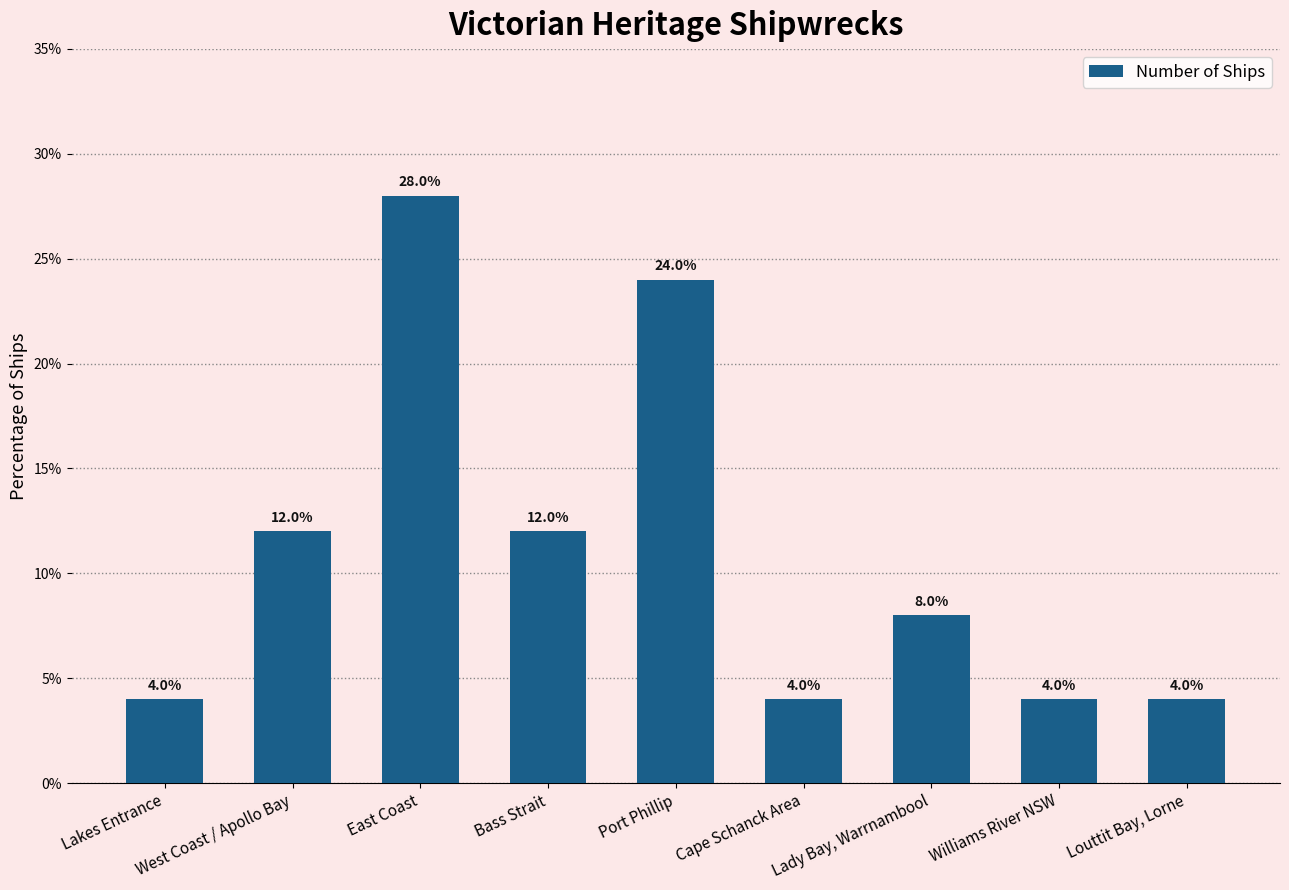

Which category has the highest value across all series?

East Coast